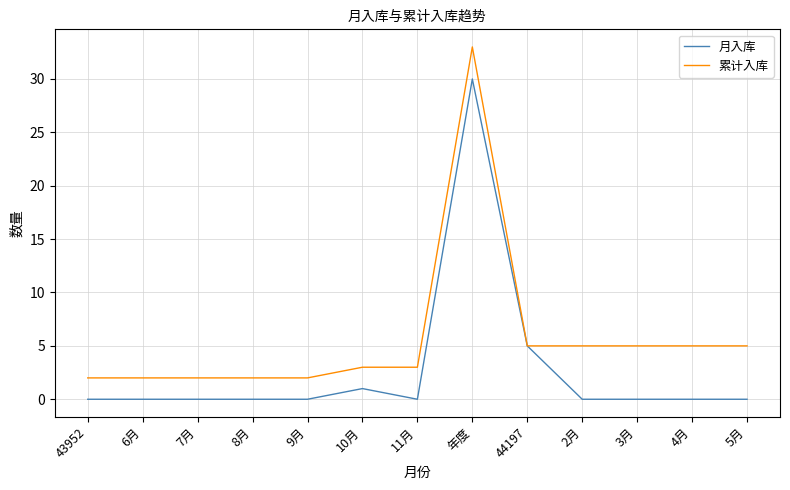

List the series in order of their overall mean, lowest first.

月入库, 累计入库